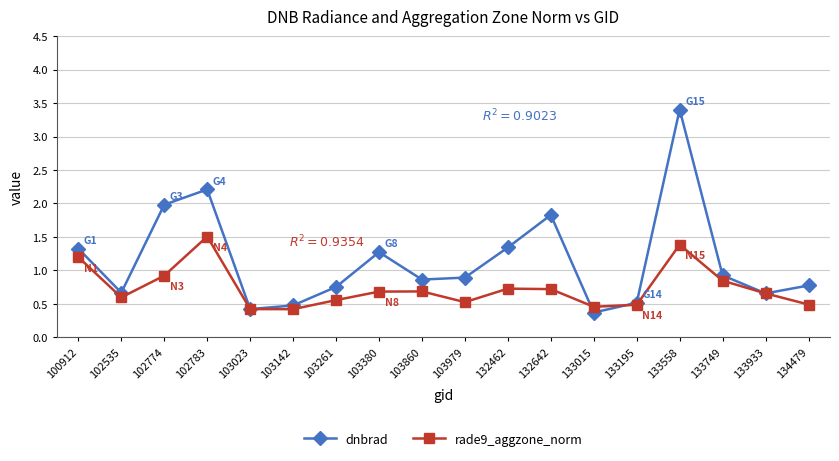

How many interior local peaks does the dnbrad series have?

4